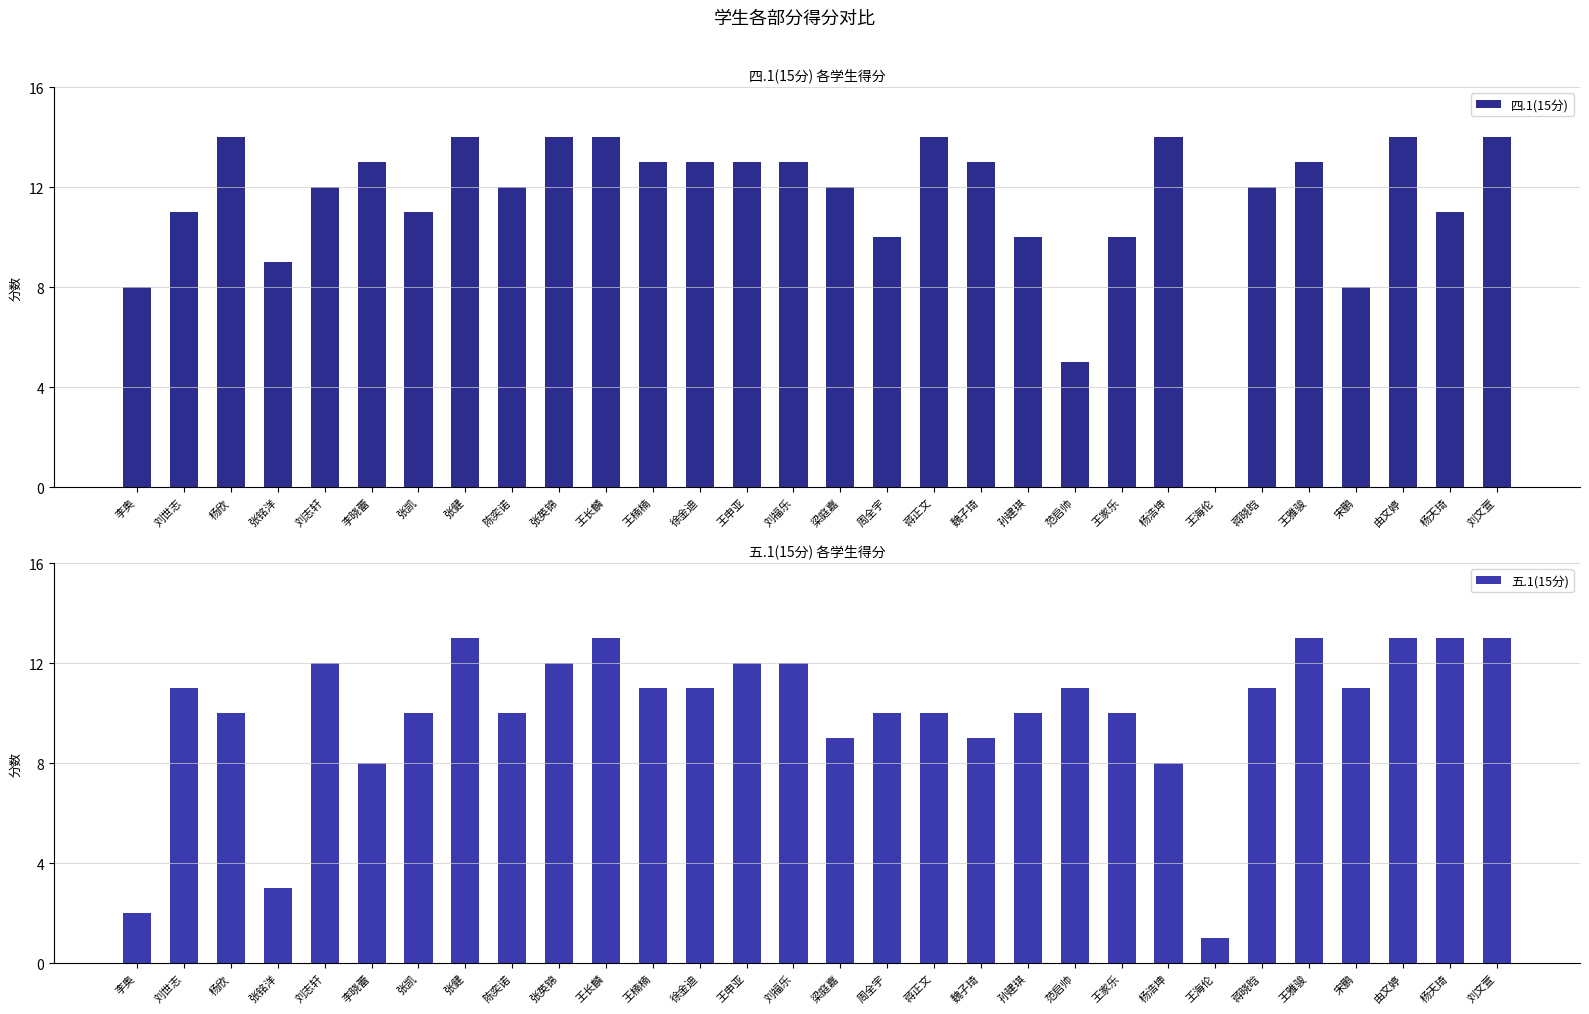

Read the 四.1(15分) value at 徐金迪.

13